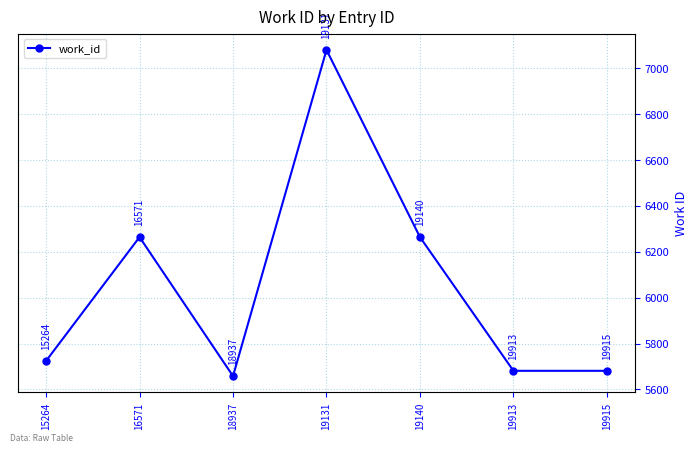

What is the smallest value displayed?

5658